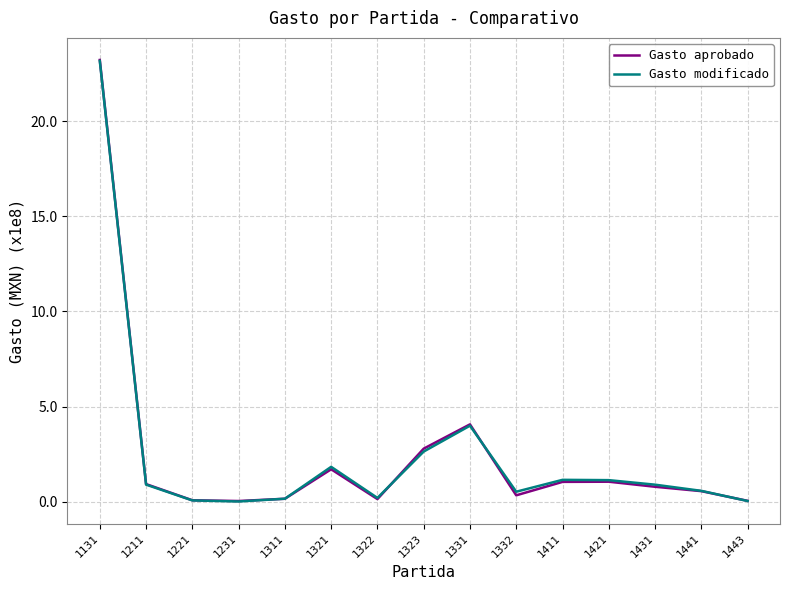

At which category is the sum across all series the highest?

1131